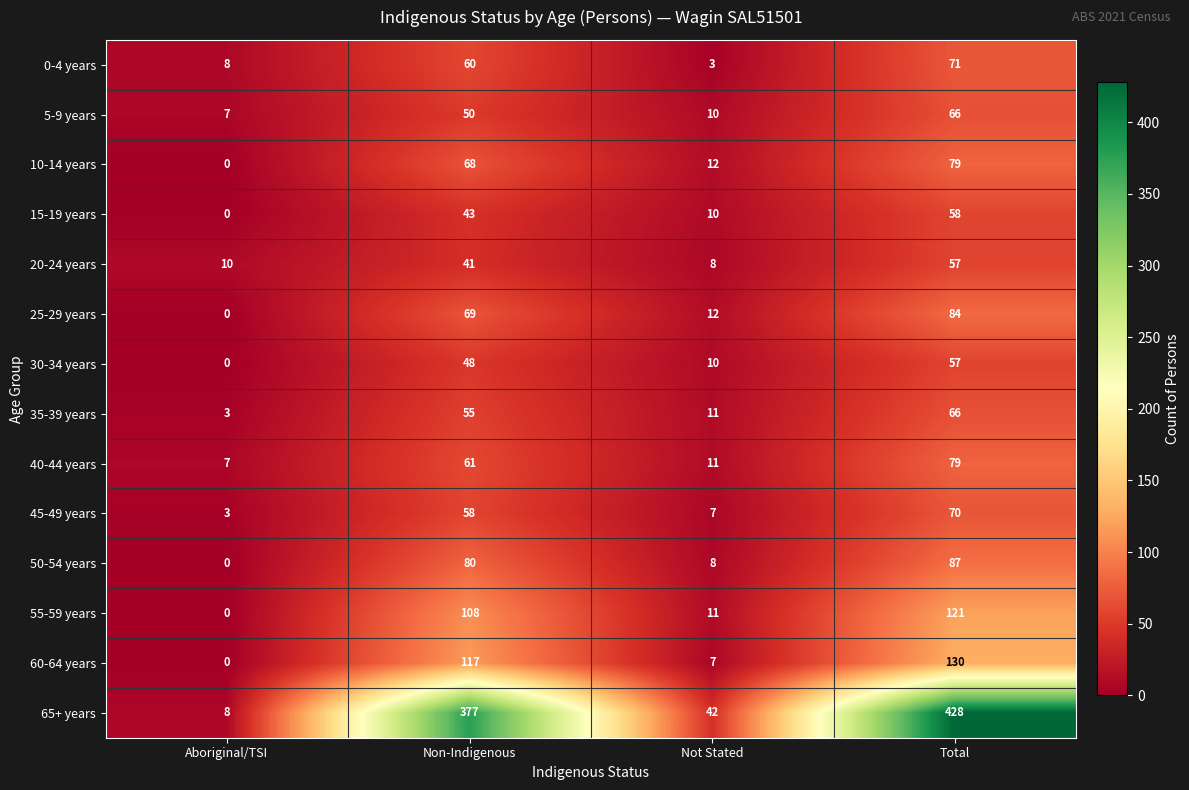

Which series has the largest range (max minus min)?

65+ years